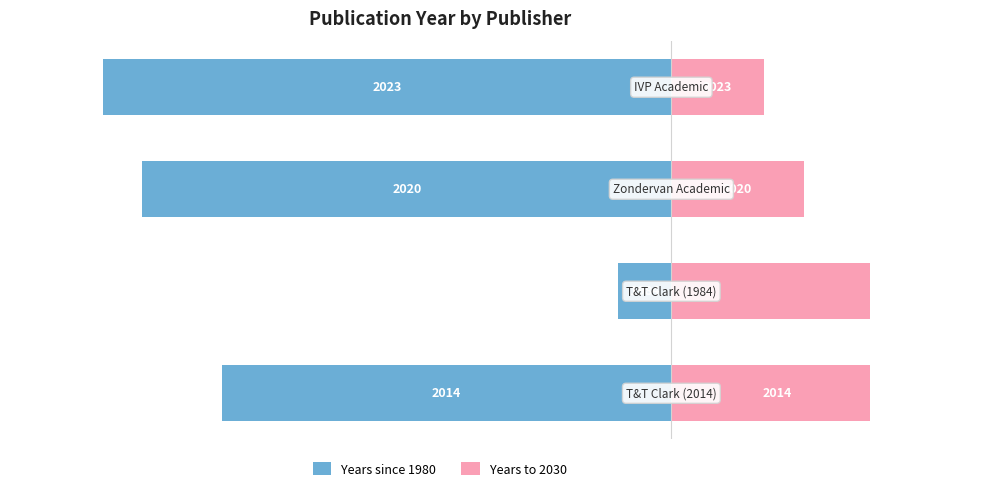

What are all the series names shown in the legend?

Years since 1980, Years to 2030